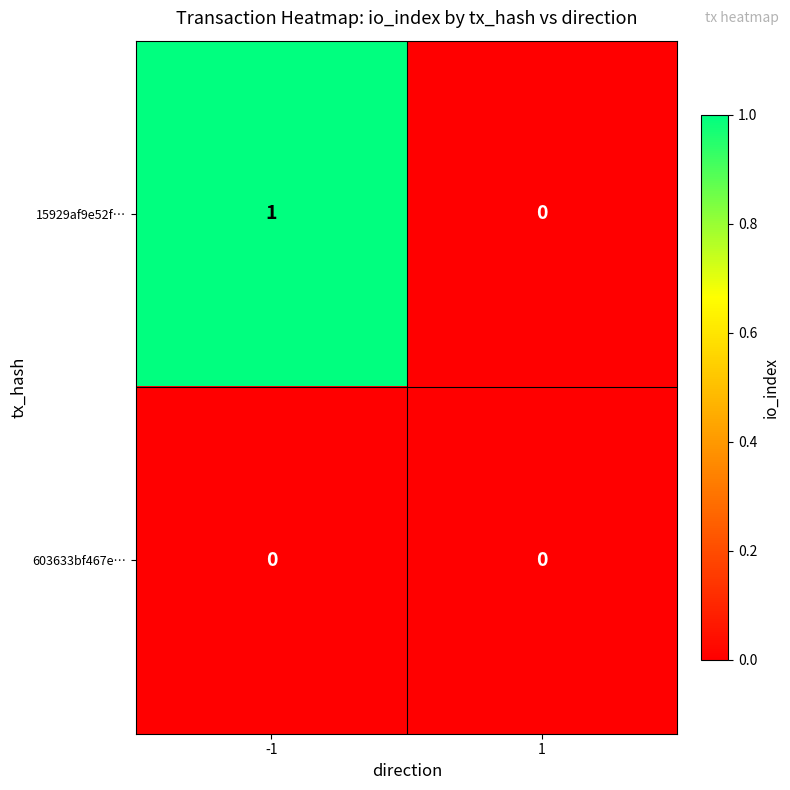

Which series has the largest range (max minus min)?

15929af9e52f…